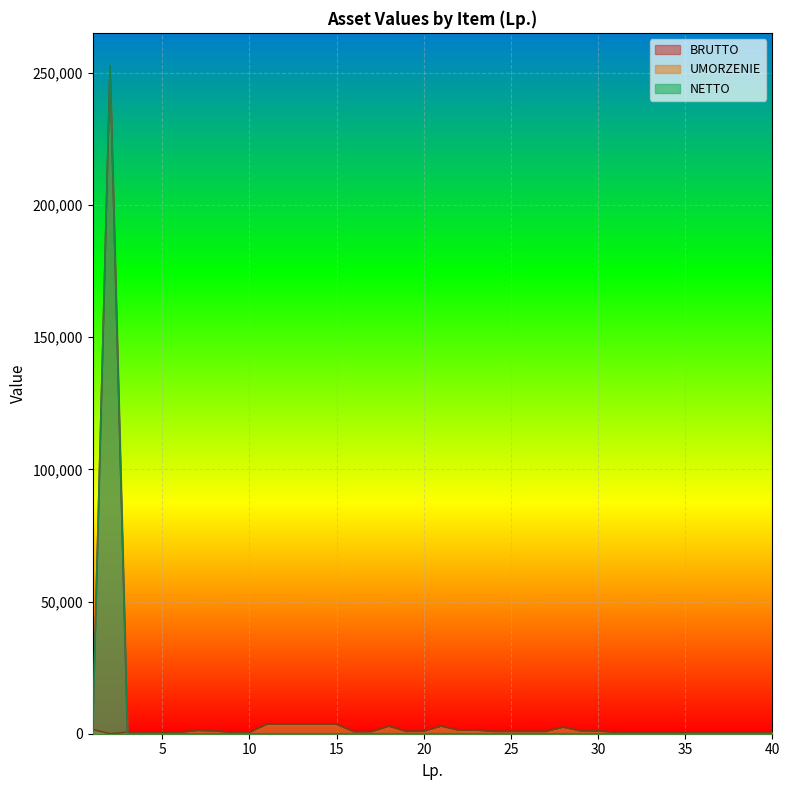

Reading left to right, what are all the values shown in this chart?

BRUTTO: 1583.0	252540.0	559.0	559.0	559.0	559.0	1260.0	1080.0	516.0	516.0	3616.2	3616.2	3616.2	3616.2	3616.2	793.0	793.0	2890.5	893.4	959.4	2890.5	1400.0	1400.0	885.6	885.6	885.6	885.6	2499.0	1080.0	1080.0	554.7	554.7	554.7	554.7	554.7	554.7	554.7	554.7	554.7	554.7
UMORZENIE: 1583.0	0.0	559.0	559.0	559.0	559.0	1260.0	1080.0	516.0	516.0	3616.2	3616.2	3616.2	3616.2	3616.2	793.0	793.0	2890.5	893.4	959.4	2890.5	1400.0	1400.0	885.6	885.6	885.6	885.6	2499.0	1080.0	1080.0	554.7	554.7	554.7	554.7	554.7	554.7	554.7	554.7	554.7	554.7
NETTO: 0.0	252540.0	0.0	0.0	0.0	0.0	0.0	0.0	0.0	0.0	0.0	0.0	0.0	0.0	0.0	0.0	0.0	0.0	0.0	0.0	0.0	0.0	0.0	0.0	0.0	0.0	0.0	0.0	0.0	0.0	0.0	0.0	0.0	0.0	0.0	0.0	0.0	0.0	0.0	0.0